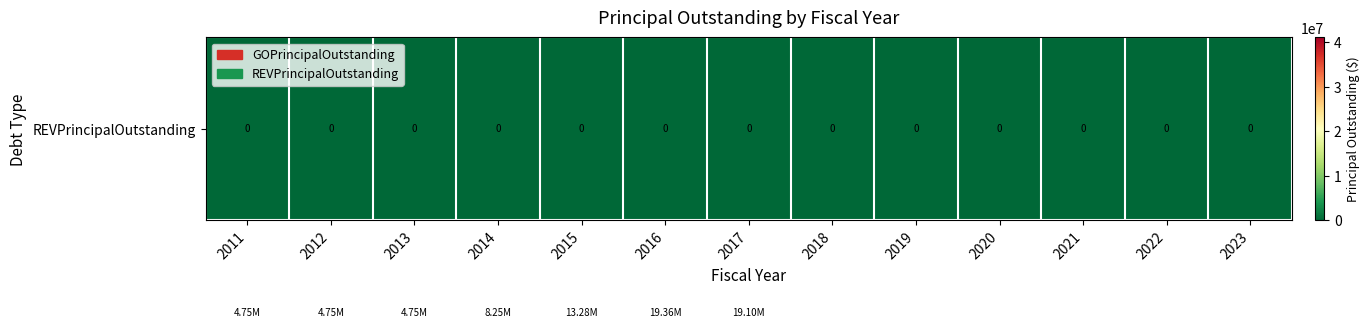

List the labels in order of value, smallest first.

2011, 2012, 2013, 2014, 2015, 2017, 2016, 2018, 2020, 2023, 2019, 2022, 2021